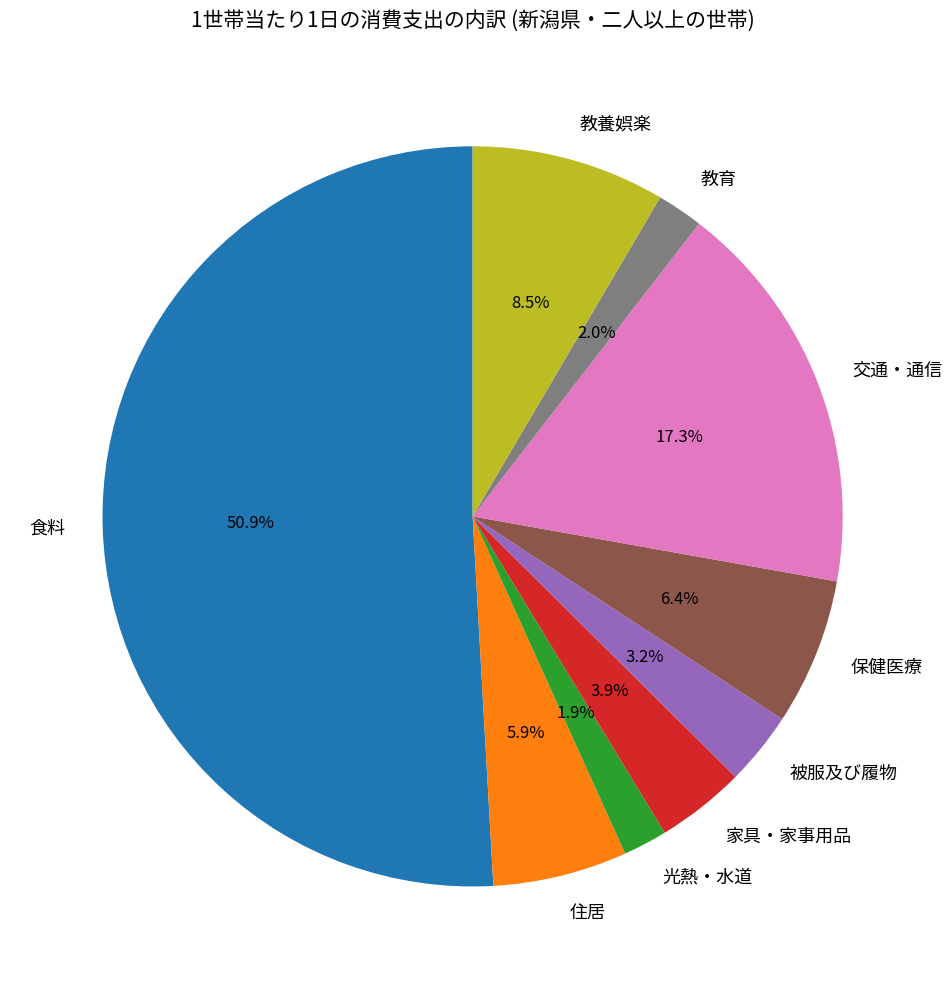

To the nearest percent, what is the difference between the largest and smallest slice percentages?

49%